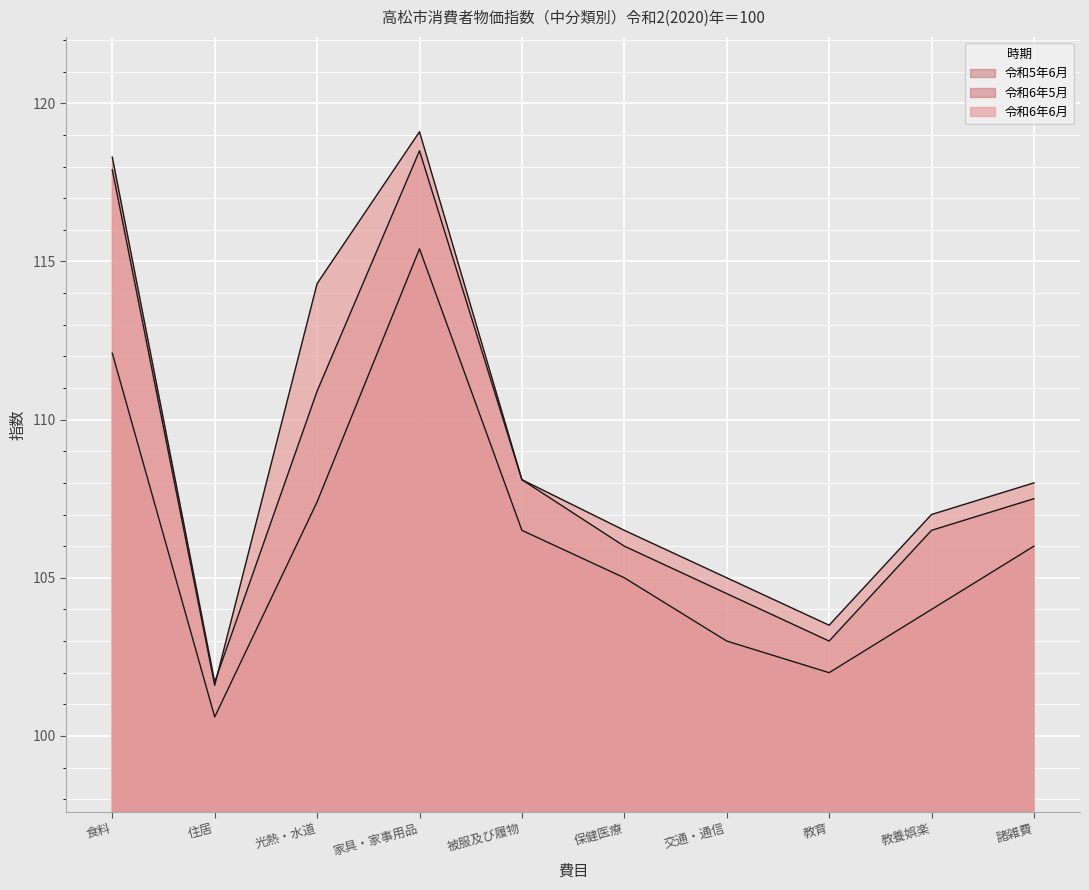

Rank the series at 交通・通信 from highest to lowest value.

令和6年6月, 令和6年5月, 令和5年6月